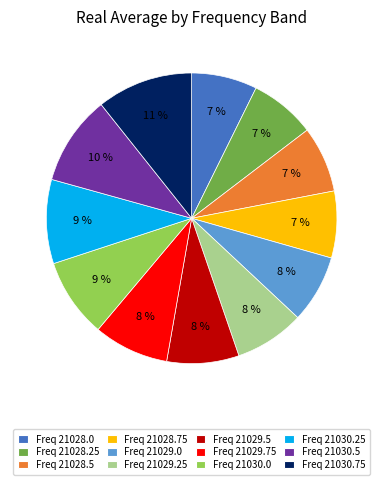

To the nearest percent, what portion does Freq 21029.25 represent?

8%